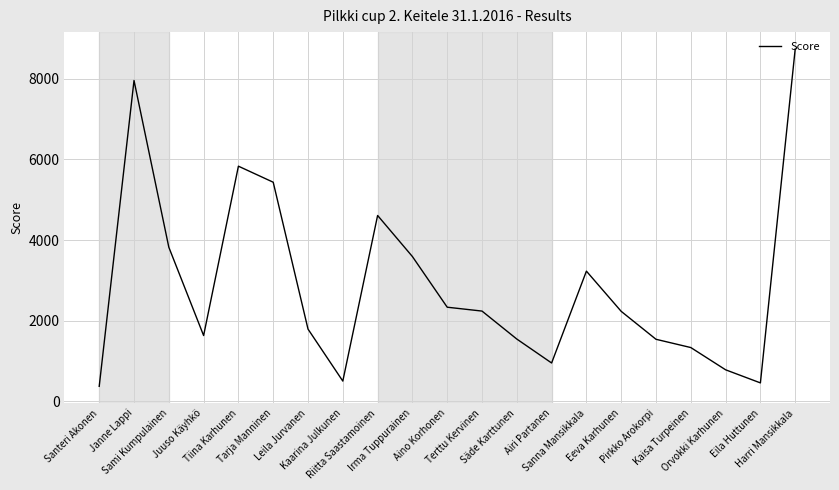

What is the maximum value shown in the chart?

8742